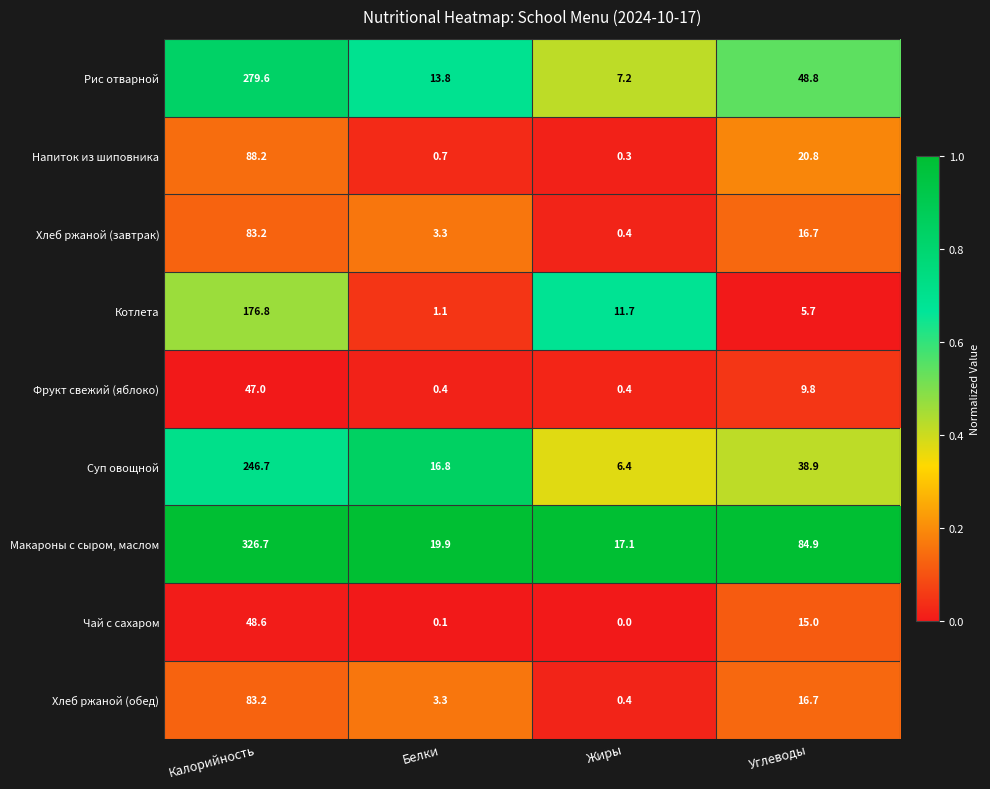

The Чай с сахаром series shows -21.6 at Жиры. True or false?

False